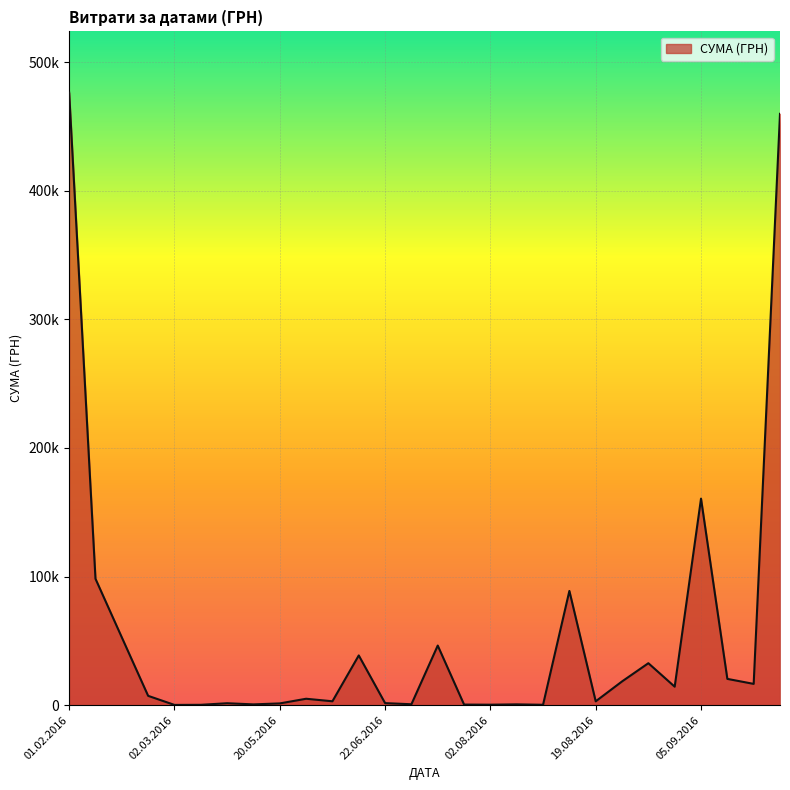

Which label corresponds to the smallest value in the chart?

02.08.2016